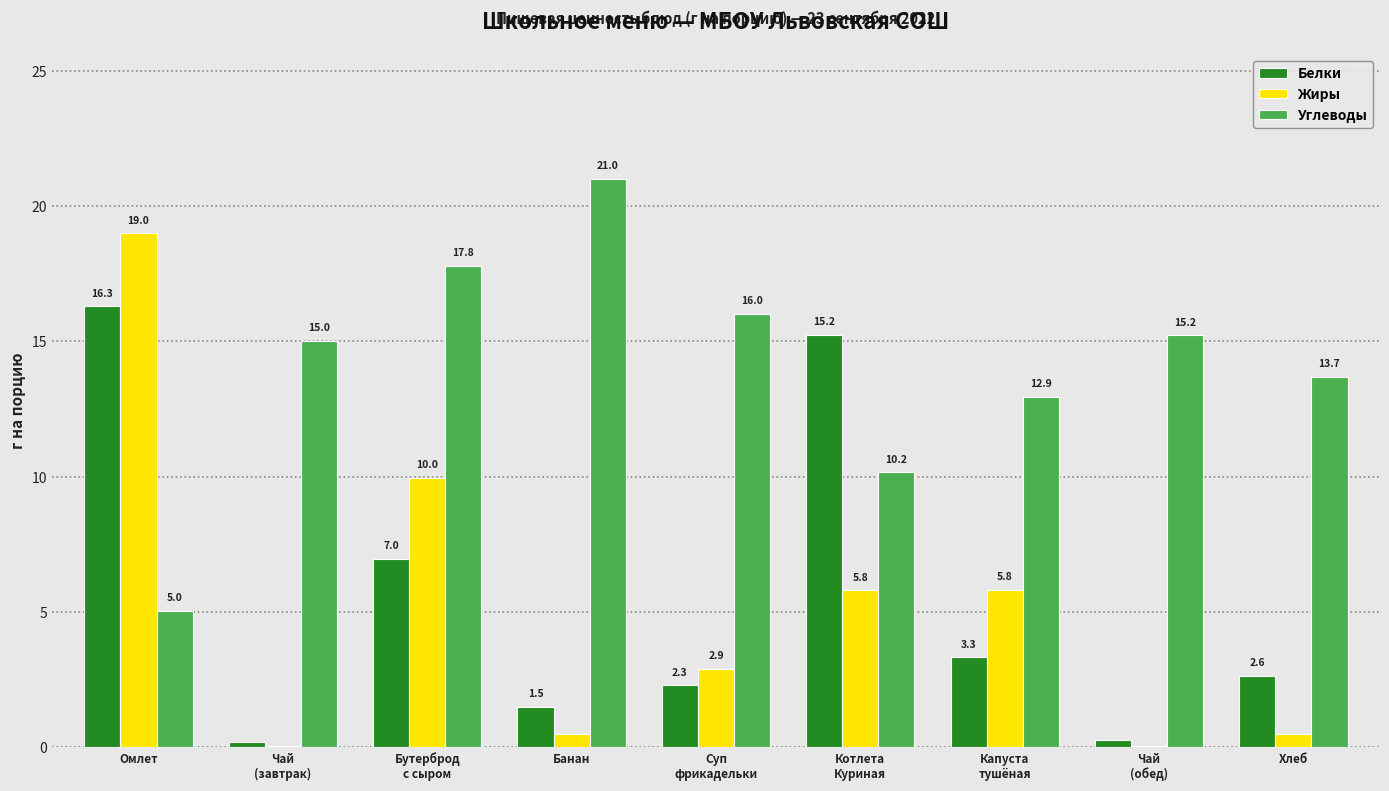

What is the sum of the Жиры values at Бутерброд
с сыром and Чай
(завтрак)?

10.0